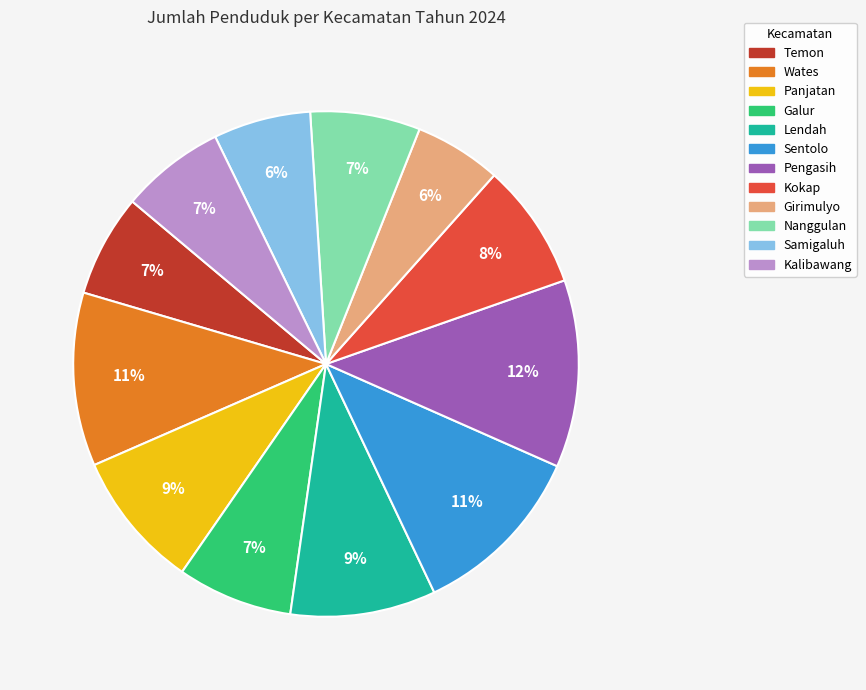

To the nearest percent, what is the combined percentage of Kokap and Kalibawang?

15%